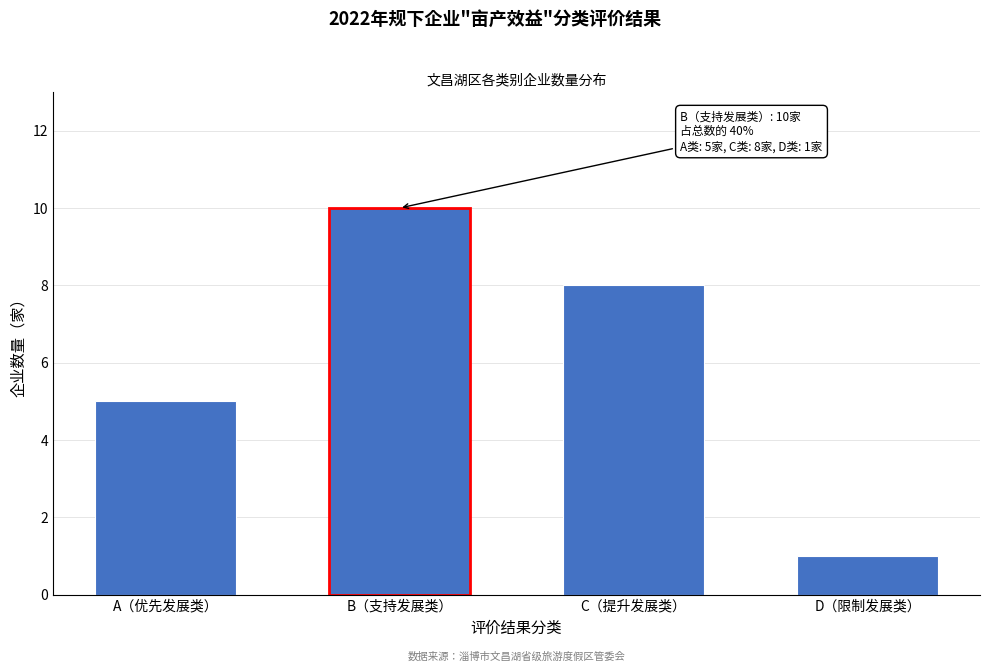

Reading right to left, what are all the values shown in this chart?

D（限制发展类）=1	C（提升发展类）=8	B（支持发展类）=10	A（优先发展类）=5